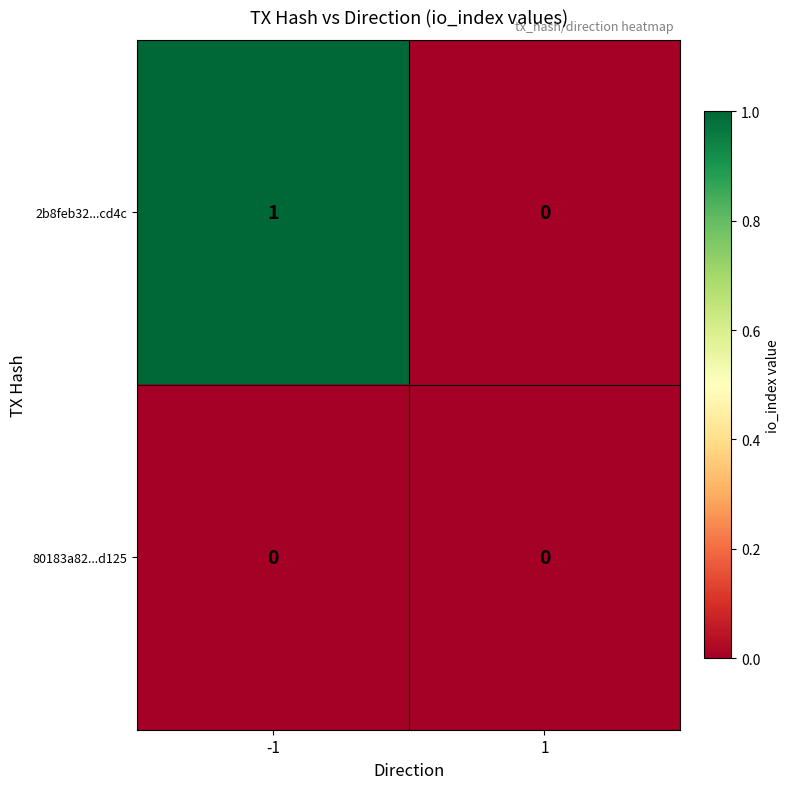

The 2b8feb32...cd4c series shows 0 at 1. True or false?

True